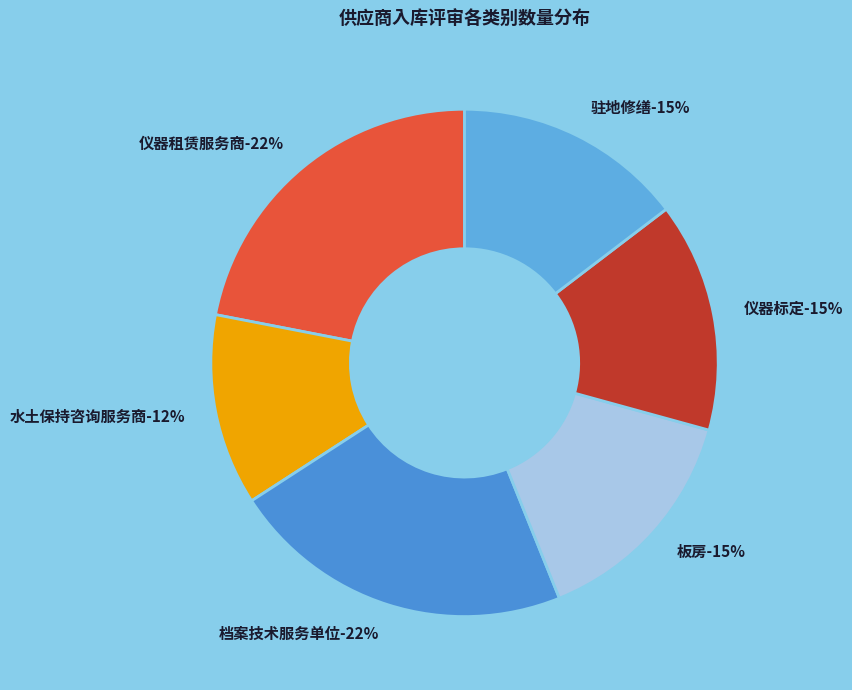

To the nearest percent, what percentage of the pie is 板房?

15%